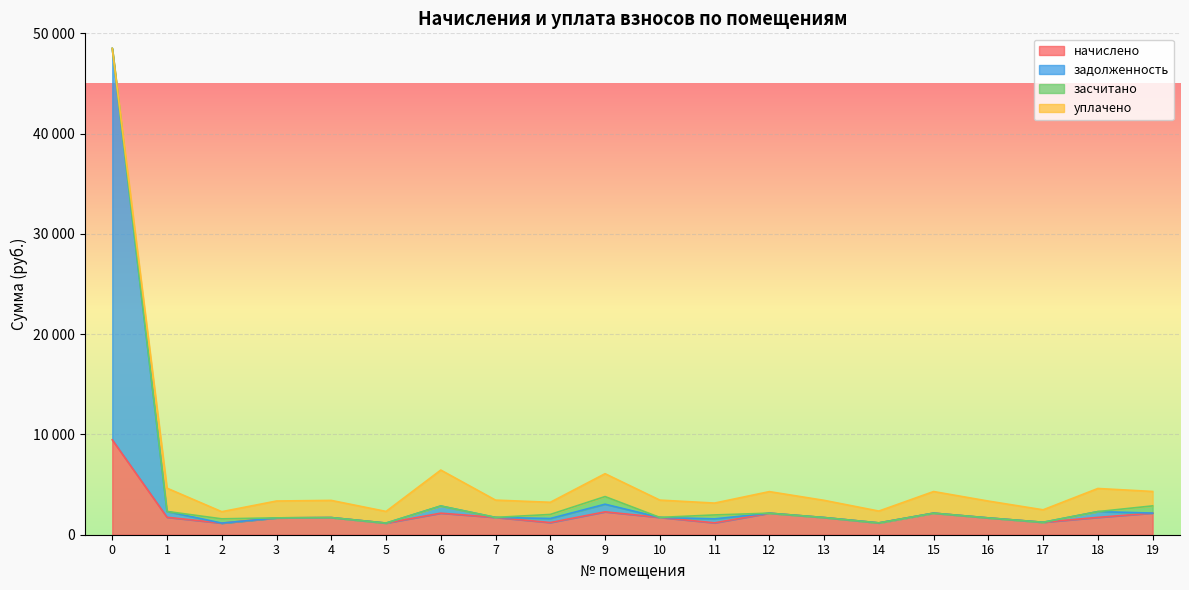

Does the chart display data point markers on the line(s)?

No